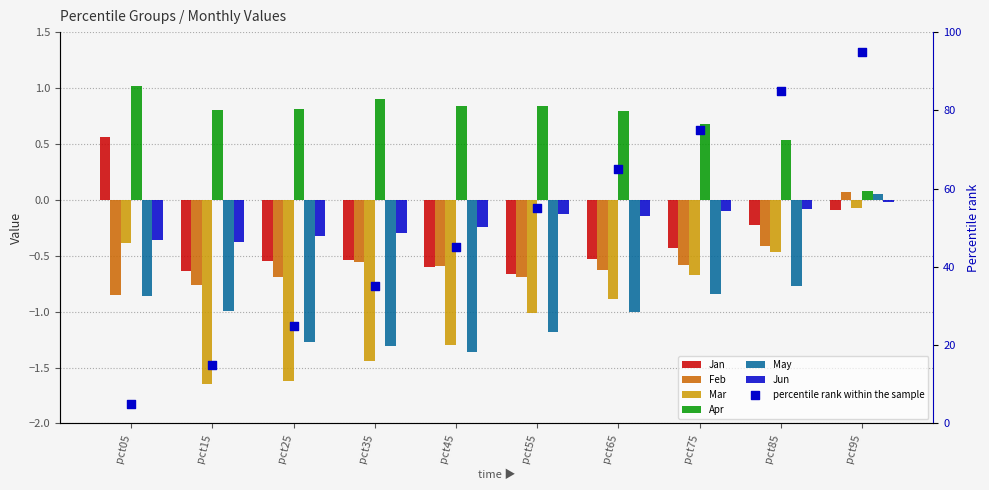

Which series reaches the minimum Y coordinate?

Mar